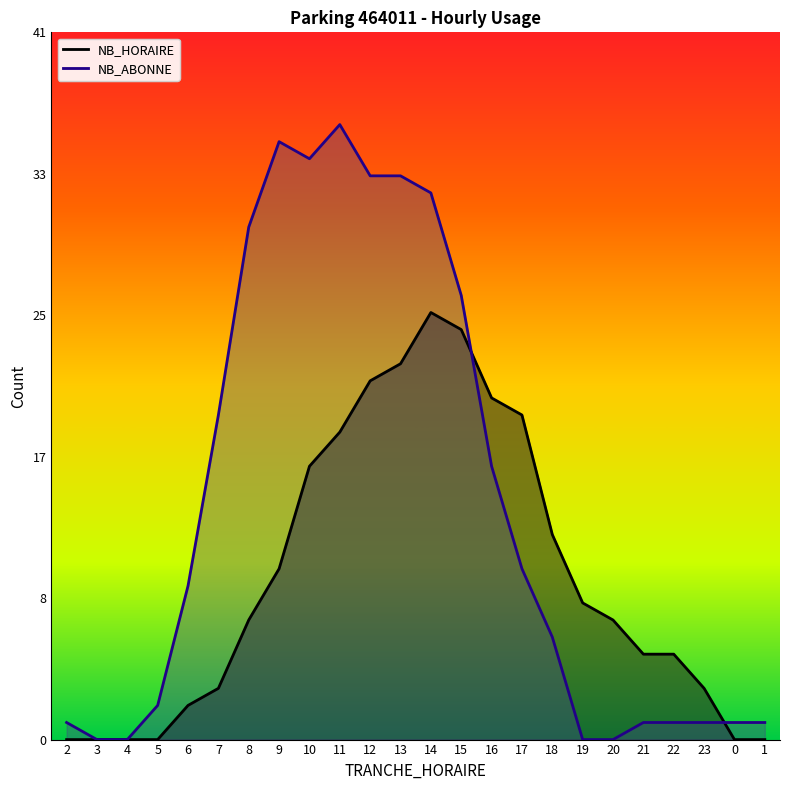

How many positive values does the NB_ABONNE series have?

20